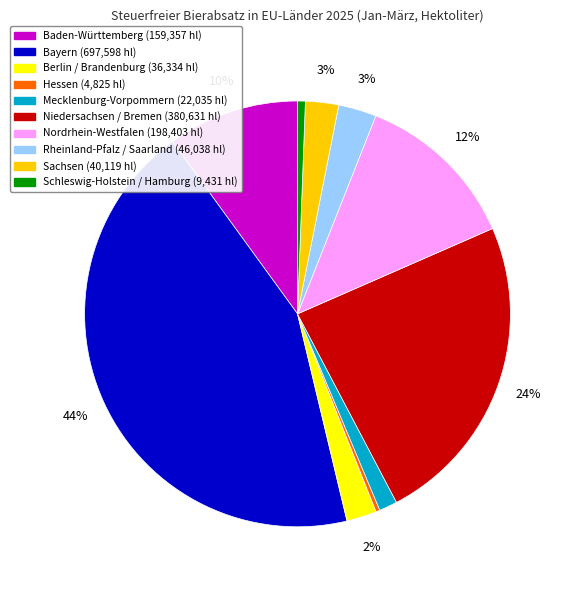

What percentage is the Berlin / Brandenburg slice, to the nearest percent?

2%